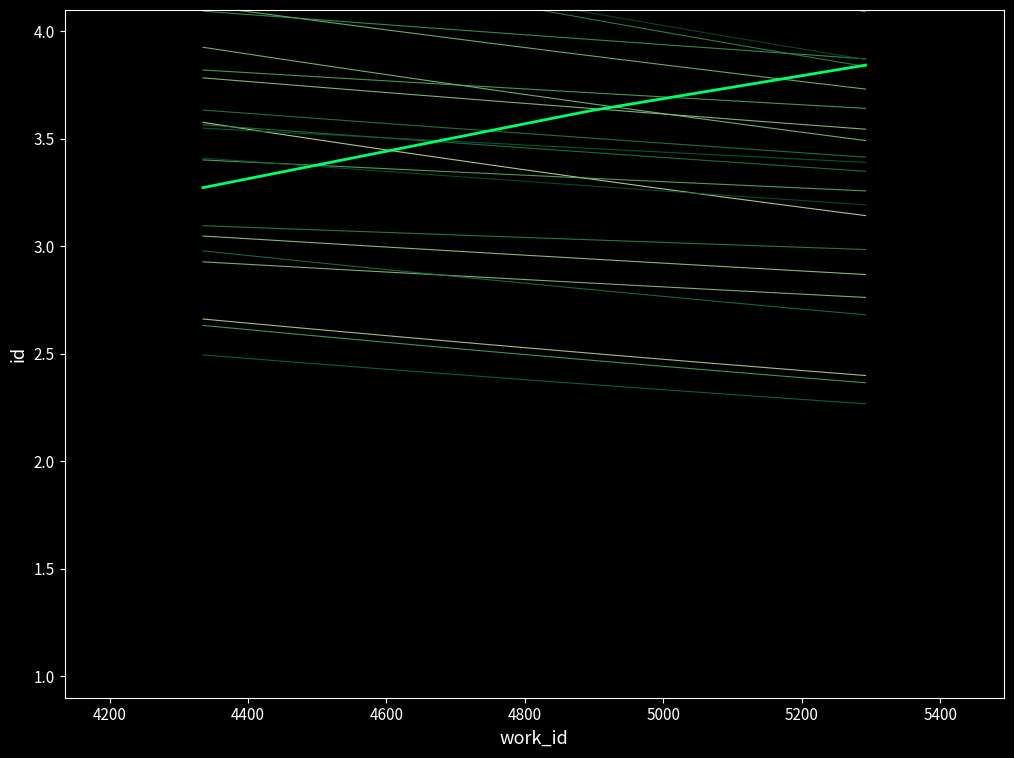

Reading left to right, extract all data points from this chart.

4335=3.3	4895=3.6	5292=3.8